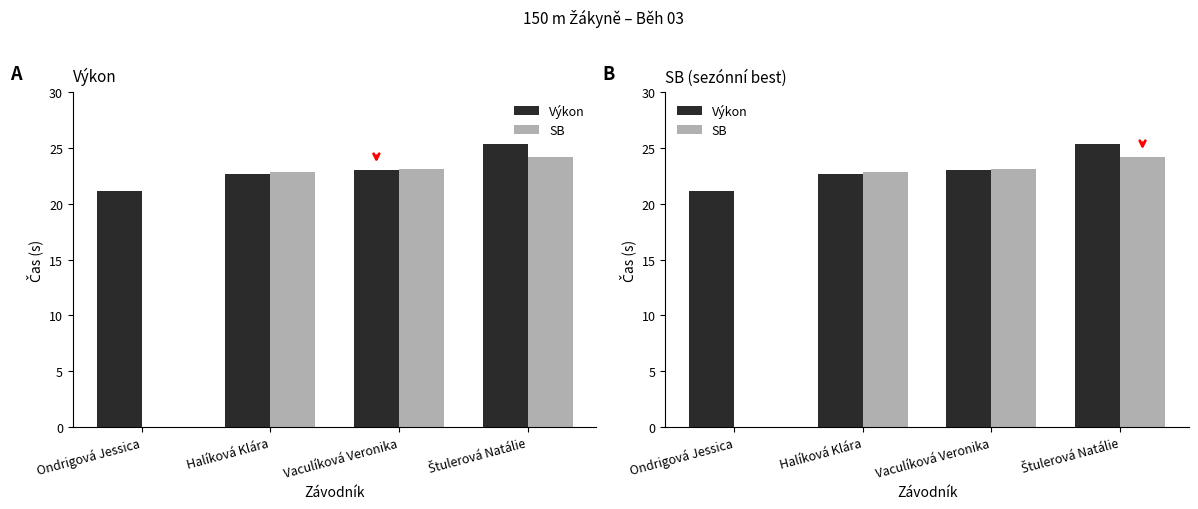

Reading left to right, what are all the values shown in this chart?

Výkon: 21.1	22.7	23.1	25.4
SB: 0.0	22.9	23.1	24.2